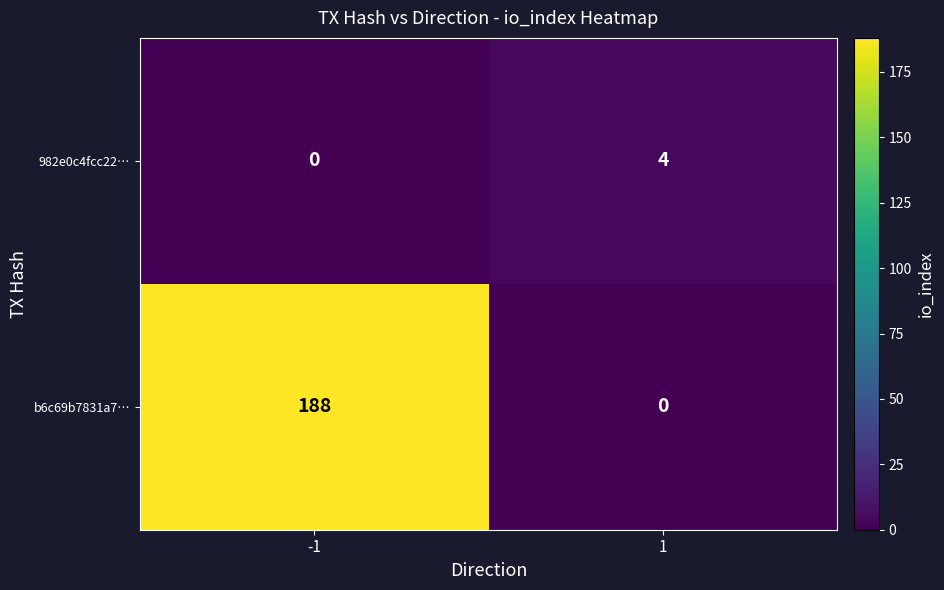

What is the sum of all b6c69b7831a7… values?

188